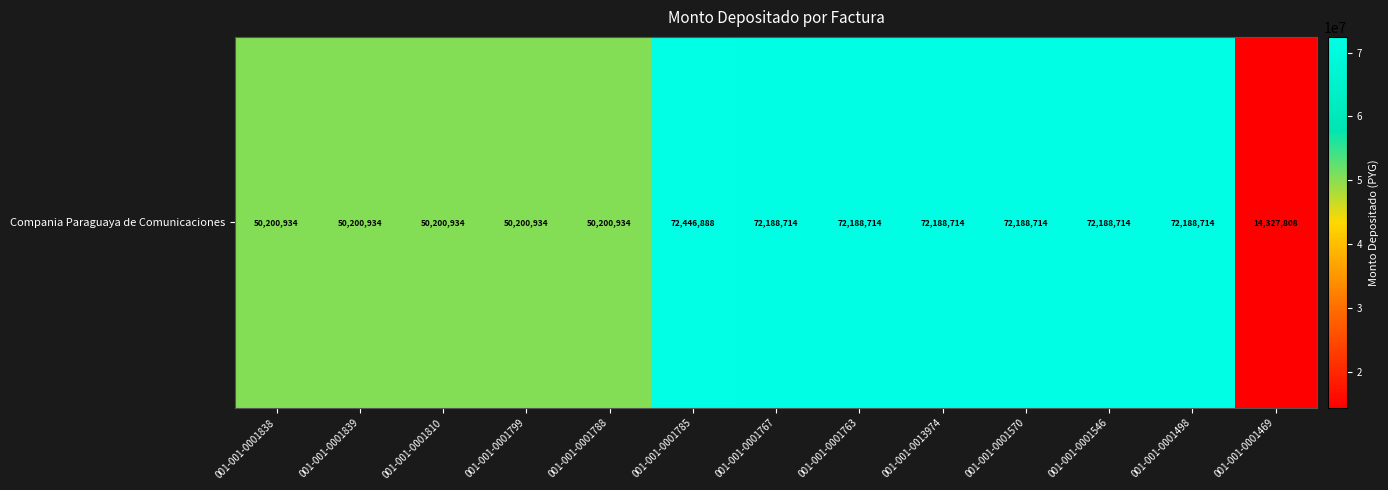

Reading left to right, list all the values displayed in this chart.

001-001-0001838=50200934	001-001-0001839=50200934	001-001-0001810=50200934	001-001-0001799=50200934	001-001-0001788=50200934	001-001-0001785=72446888	001-001-0001767=72188714	001-001-0001763=72188714	001-001-0013974=72188714	001-001-0001570=72188714	001-001-0001546=72188714	001-001-0001498=72188714	001-001-0001469=14327808